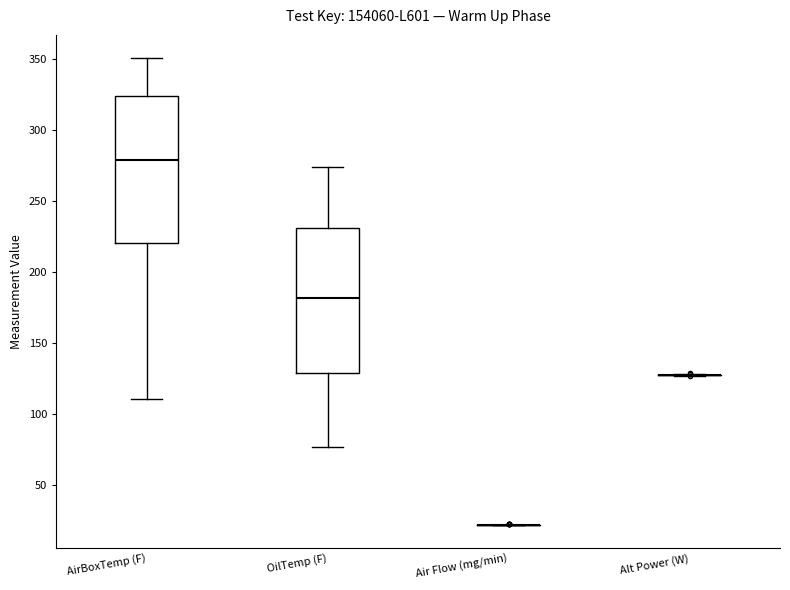

Reading left to right, transcribe this box plot: for each box, give where its median line is, the range the box spans, and where its two whiskers end, as read against the y-axis. The values are not printed on the chart, so give them approximately, as read against the axis.

AirBoxTemp (F): median 280, box 220 to 325, whiskers 110 to 350
OilTemp (F): median 180, box 130 to 230, whiskers 75 to 275
Air Flow (mg/min): box collapsed to a line at 20, whiskers 20 to 20
Alt Power (W): box collapsed to a line at 130, whiskers 125 to 130